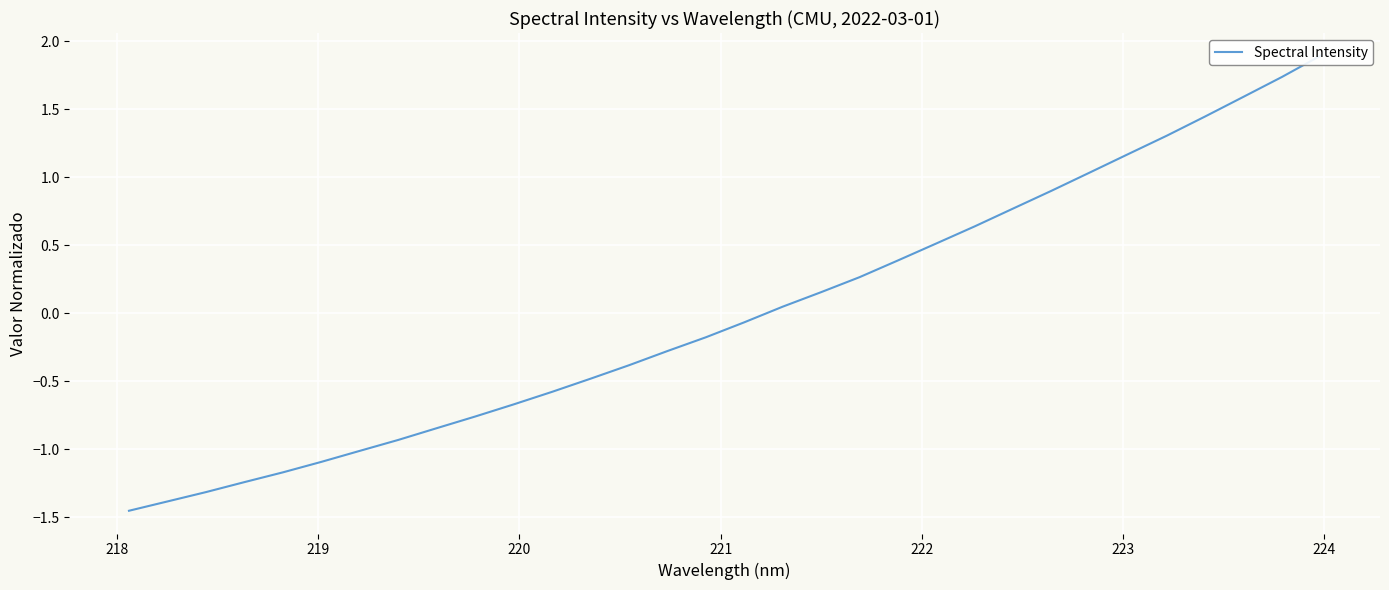

Reading left to right, extract all data points from this chart.

-1.5	-1.4	-1.3	-1.2	-1.2	-1.1	-1.0	-0.9	-0.8	-0.8	-0.7	-0.6	-0.5	-0.4	-0.3	-0.2	-0.1	0.0	0.2	0.3	0.4	0.5	0.6	0.8	0.9	1.0	1.2	1.3	1.4	1.6	1.7	1.9